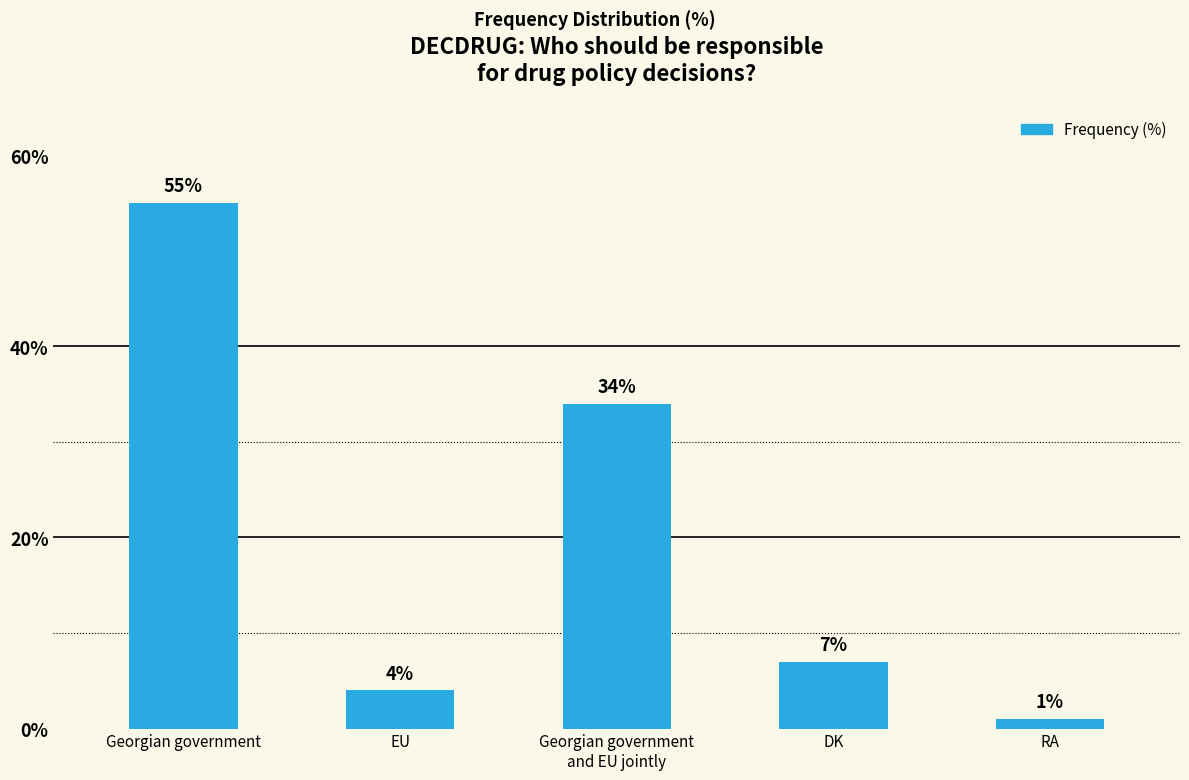

What is the smallest value displayed?

1